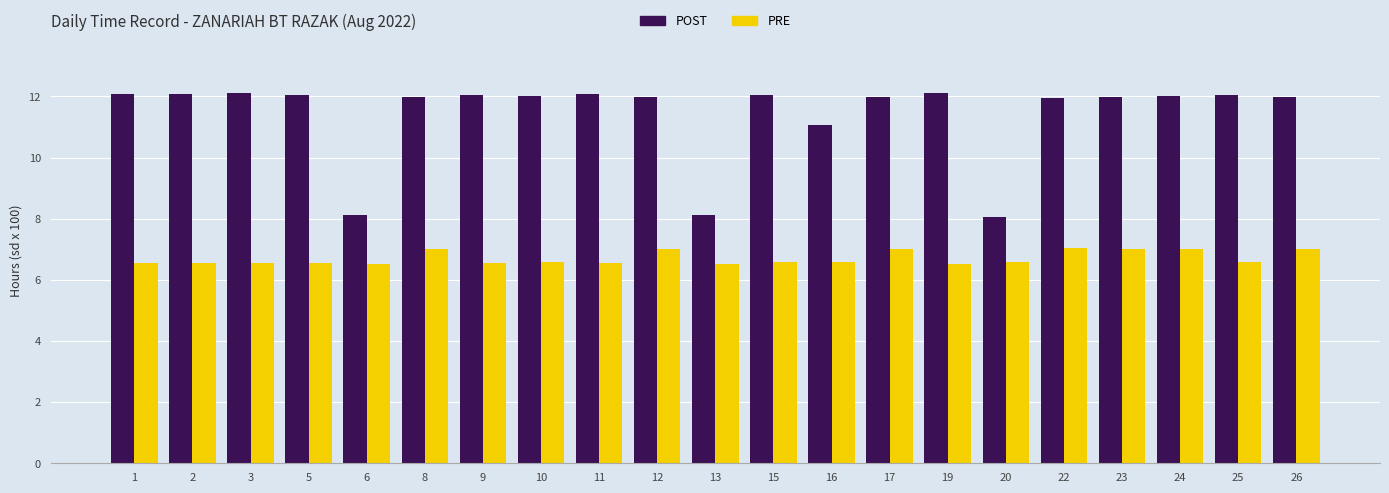

Which series has the largest total across all categories?

POST